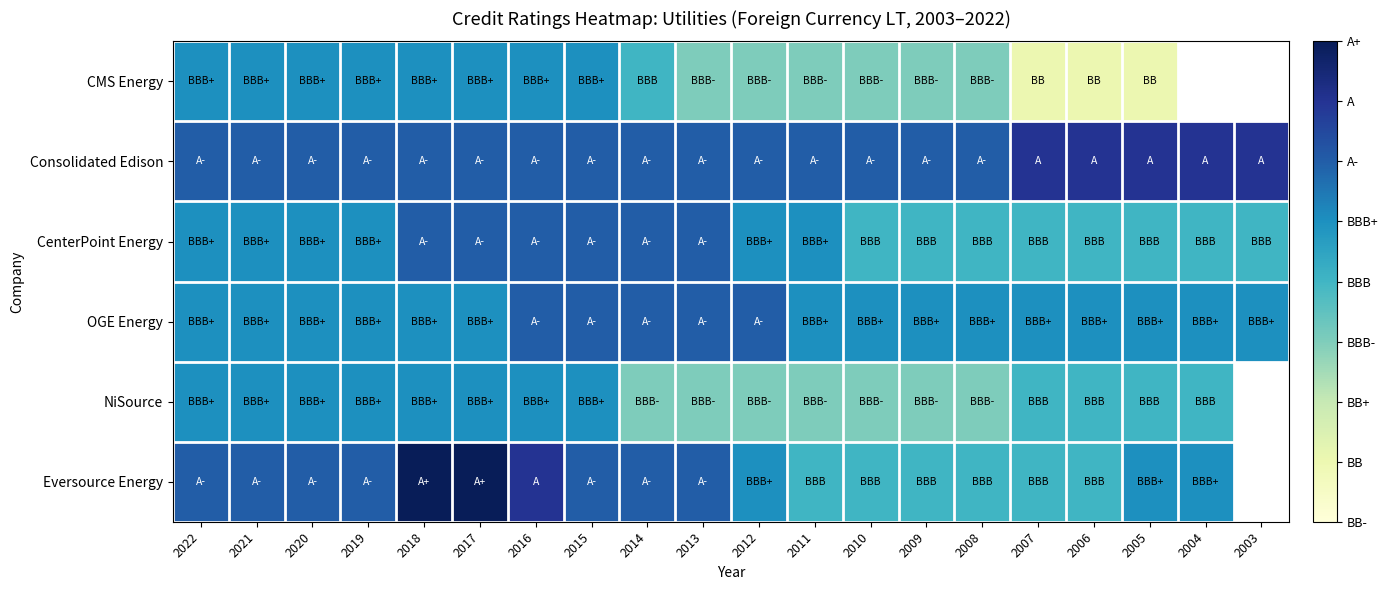

What is the maximum value shown in the chart?

8.0